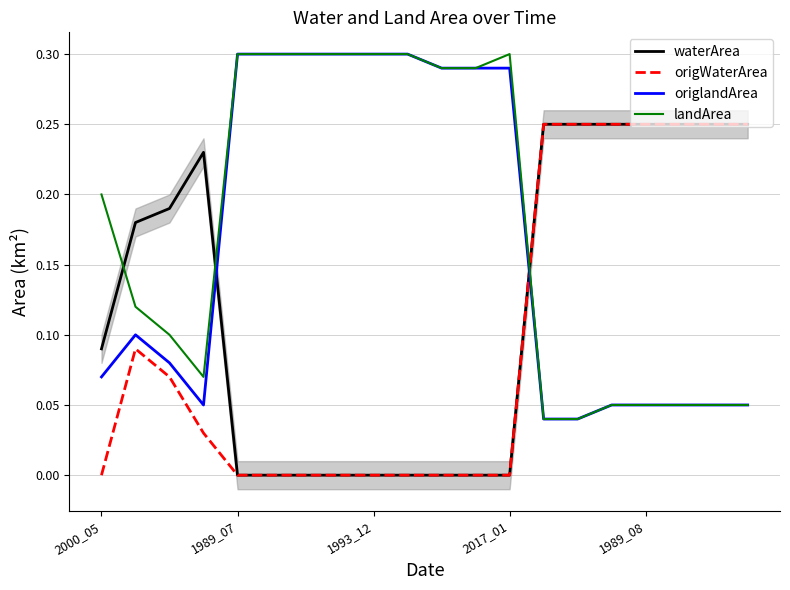

True or false: waterArea and landArea cross at least once.

True